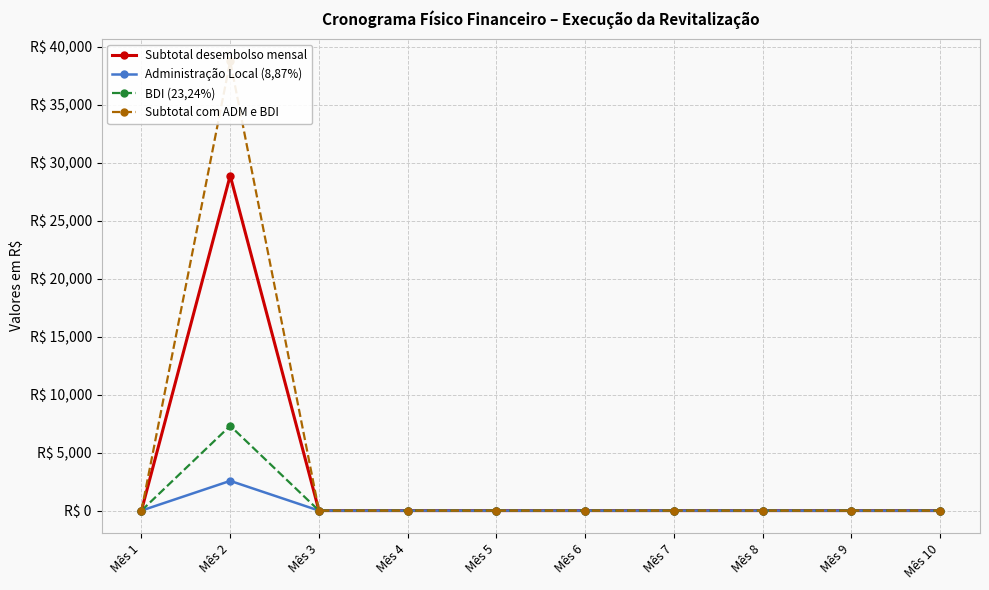

List the series in order of their peak value, highest first.

Subtotal com ADM e BDI, Subtotal desembolso mensal, BDI (23,24%), Administração Local (8,87%)